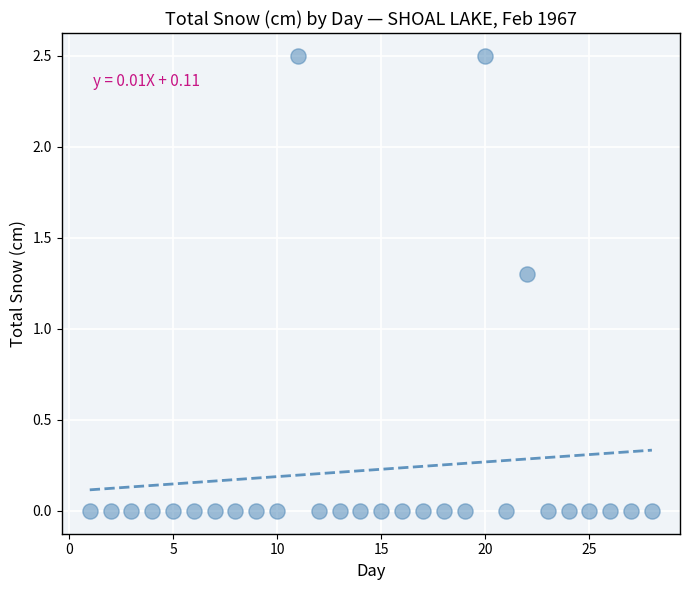

What Y value in the scatter plot is closest to 1?

1.3